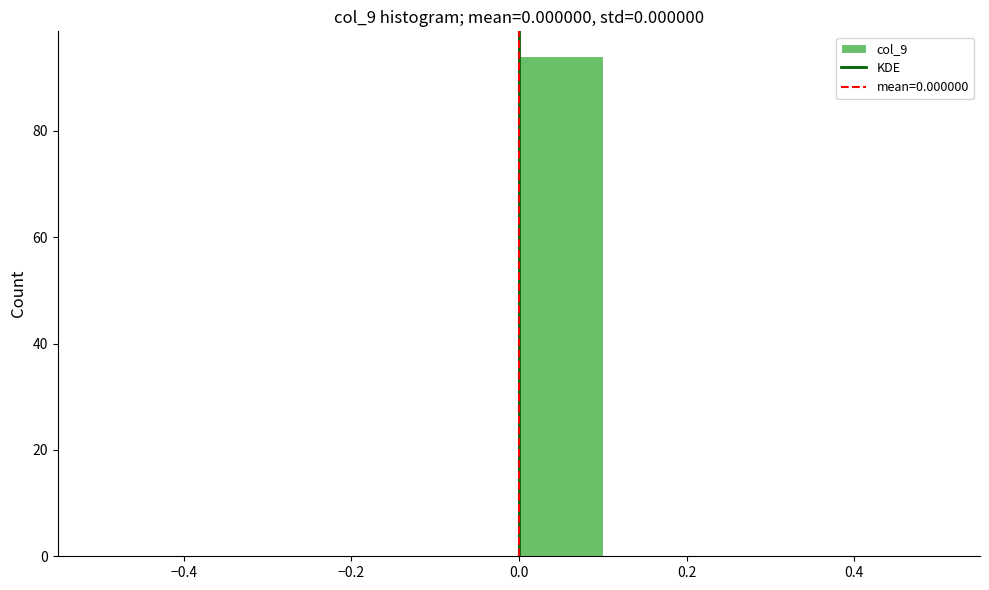

Reading left to right, list every bar in this chart as the range it spans on the x-axis followed by its height. The values are not printed on the chart, so give them approximately, as read against the axis.

-0.5 to -0.4: 0
-0.4 to -0.3: 0
-0.3 to -0.2: 0
-0.2 to -0.1: 0
-0.1 to 0.0: 0
0.0 to 0.1: 94
0.1 to 0.2: 0
0.2 to 0.3: 0
0.3 to 0.4: 0
0.4 to 0.5: 0